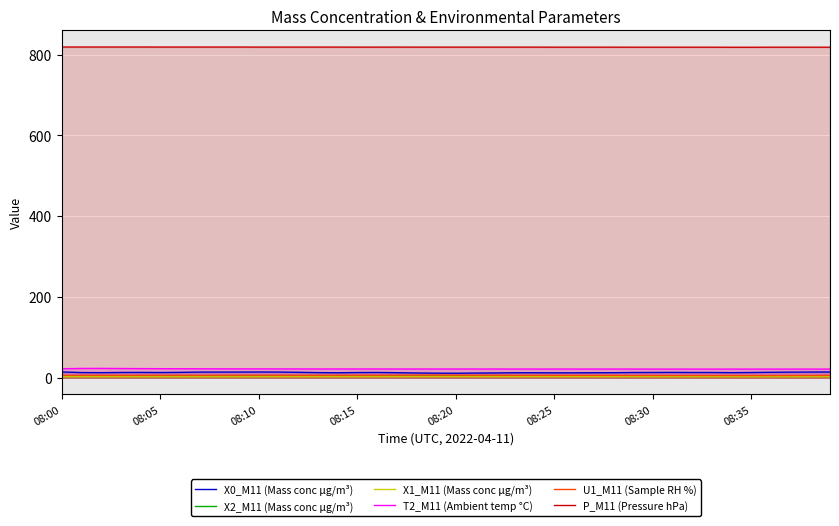

What is the maximum value for P_M11 (Pressure hPa)?

818.6